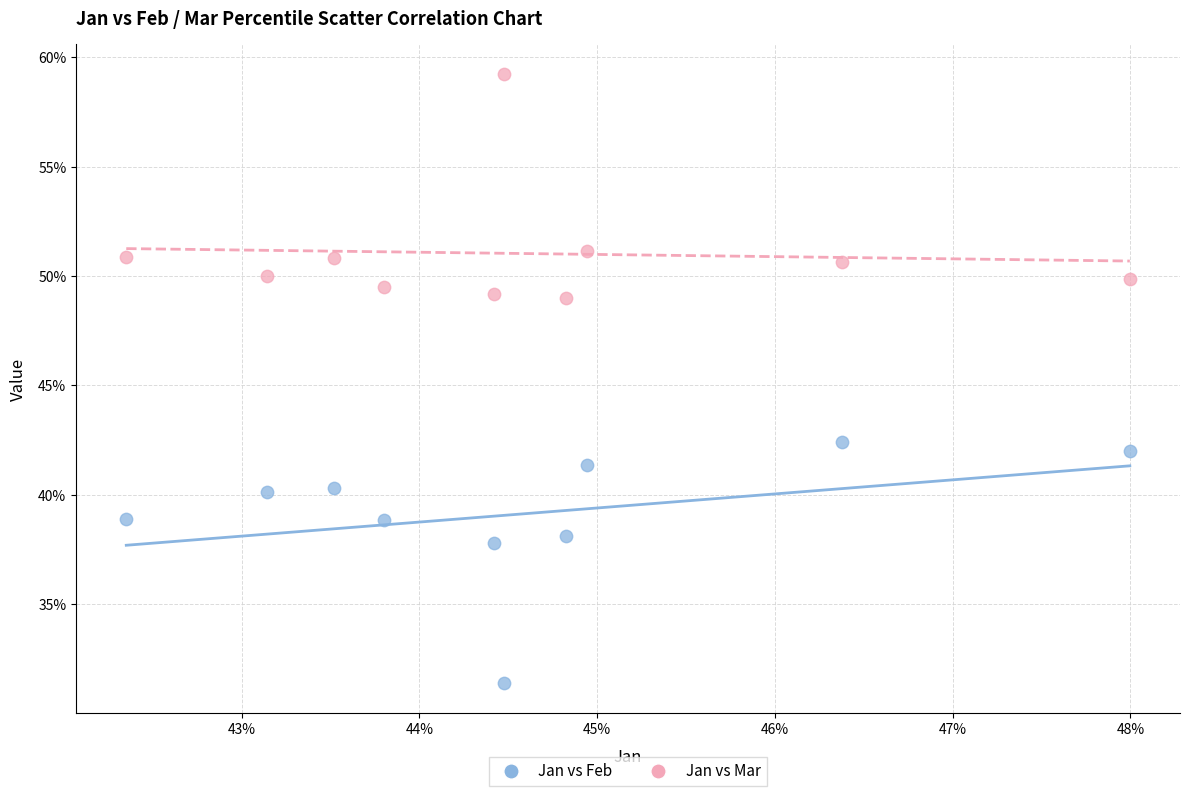

What are all the series names shown in the legend?

Jan vs Feb, Jan vs Mar